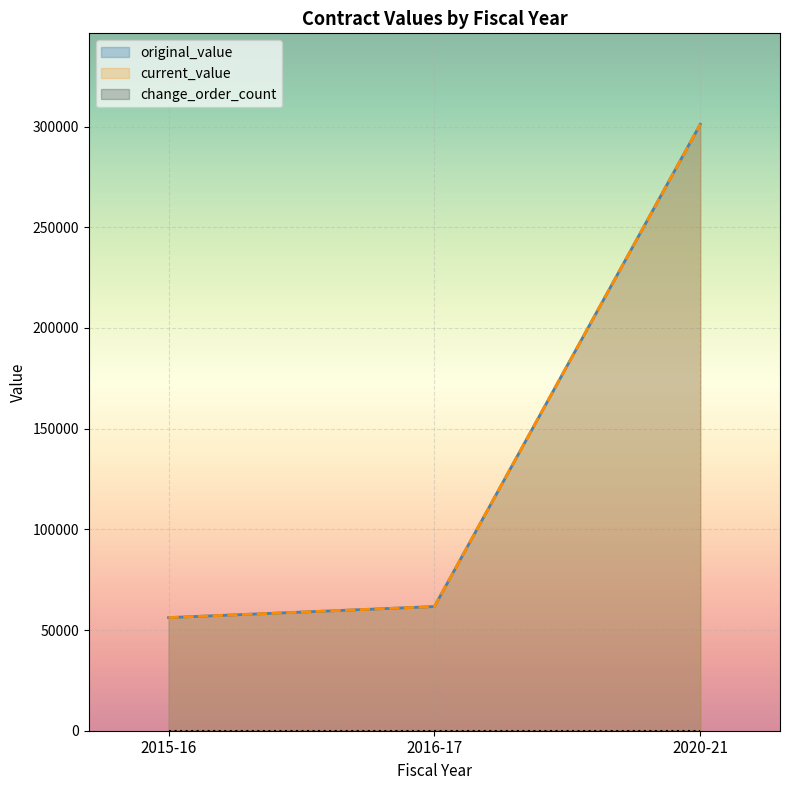

Does the chart display data point markers on the line(s)?

No